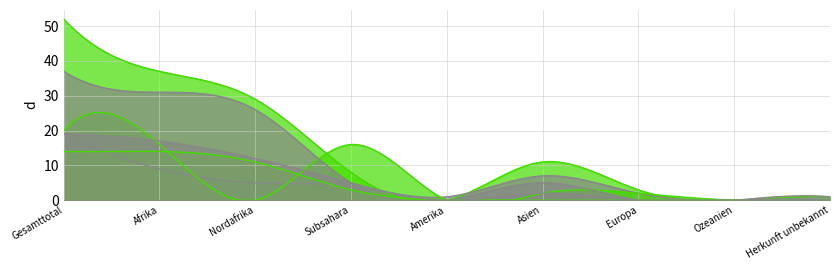

The Einreisen (col_2) series shows 5 at Herkunft unbekannt. True or false?

False